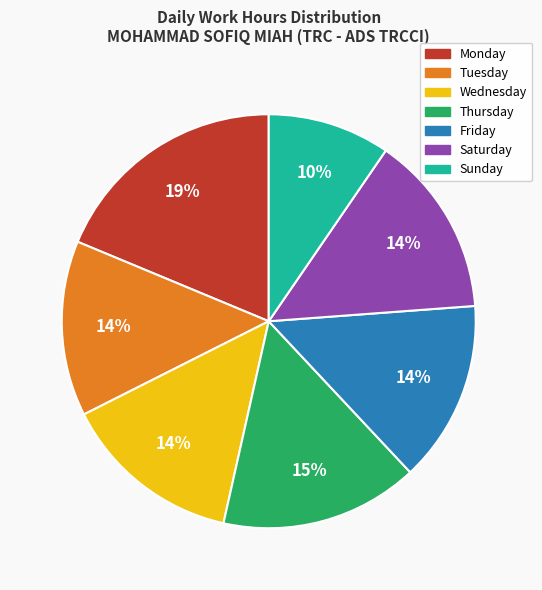

To the nearest percent, what is the difference between the largest and smallest slice percentages?

9%